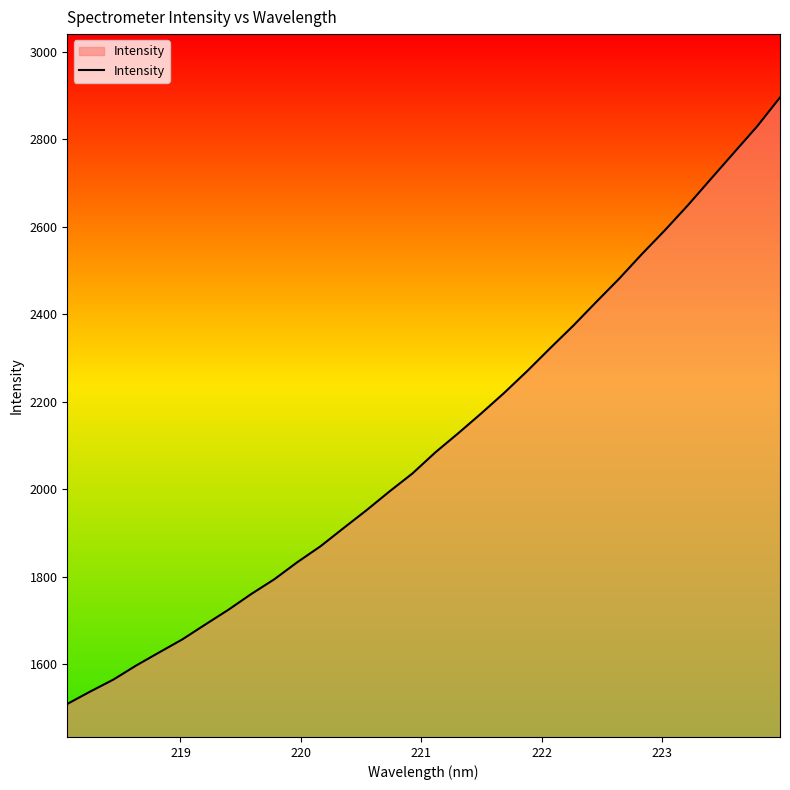

What is the minimum value shown in the chart?

1509.7